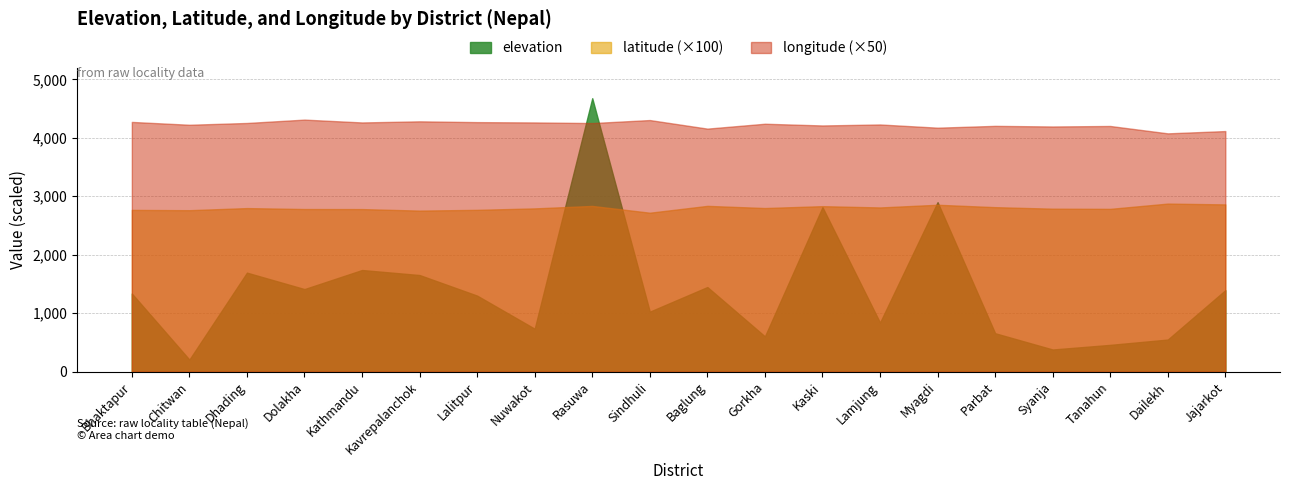

Is it true that latitude equals 27.9 at Nuwakot?

True